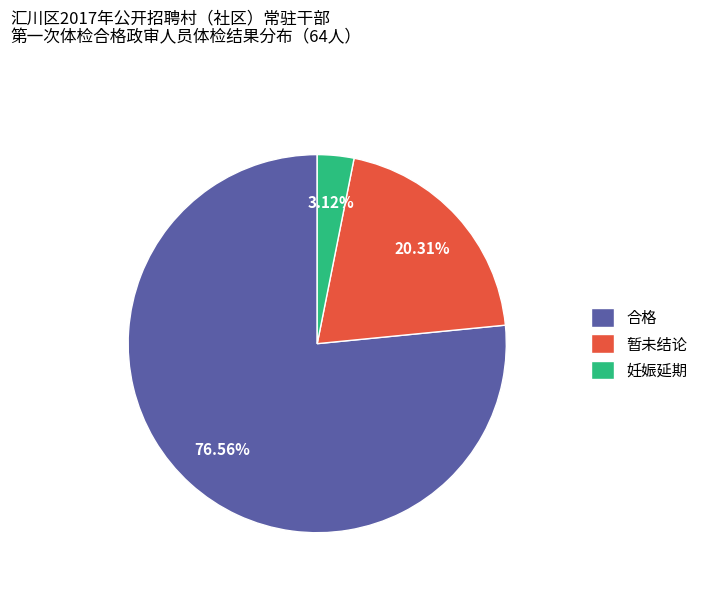

What is the smallest slice in the pie chart?

妊娠延期